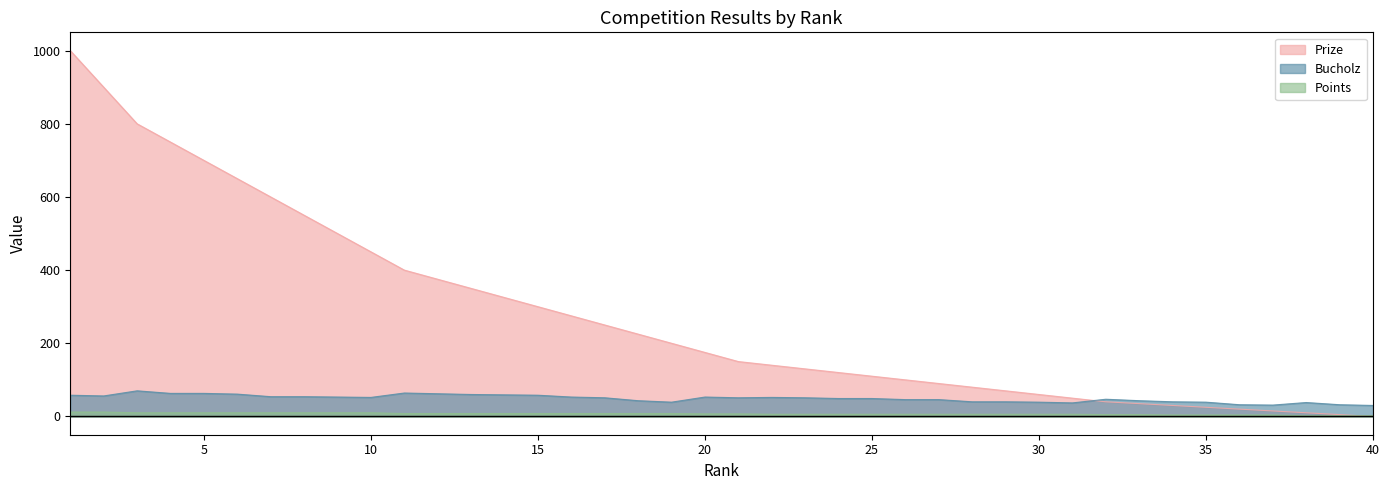

How many lines are shown in the chart?

3